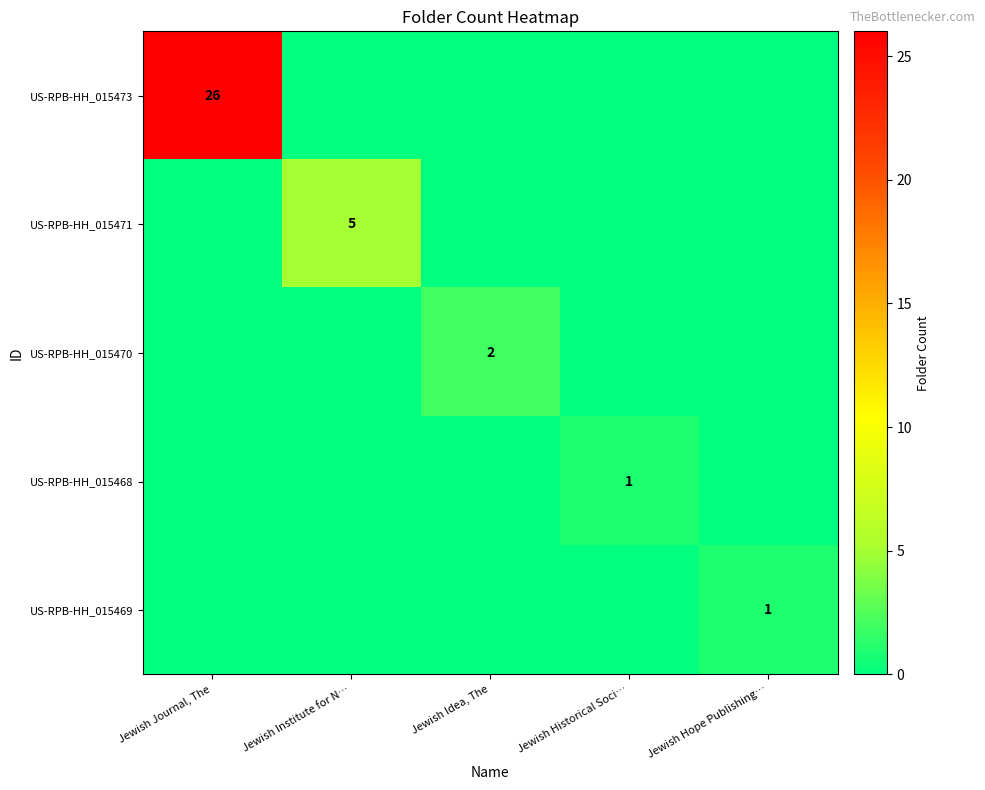

Count the US-RPB-HH_015468 values in the range 0 to 1.

5